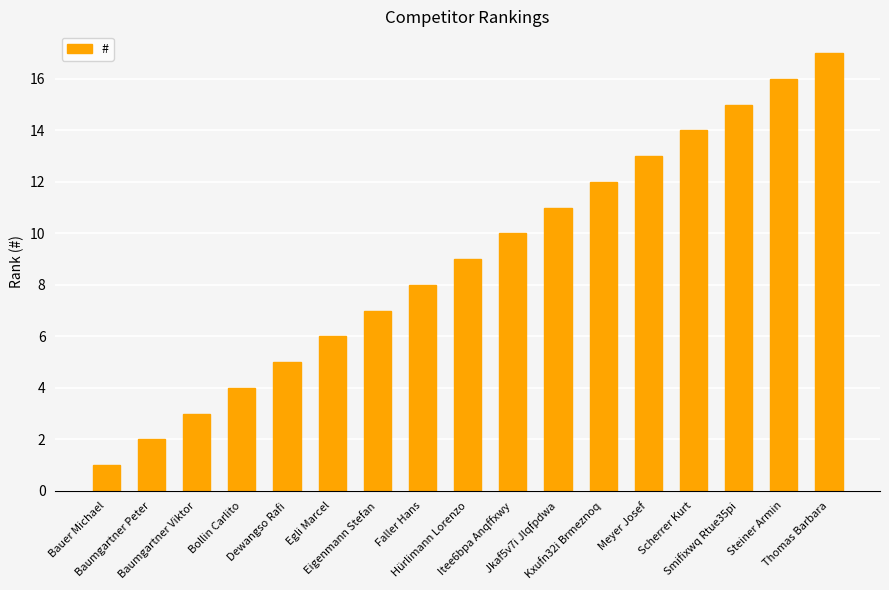

What is the maximum value shown in the chart?

17